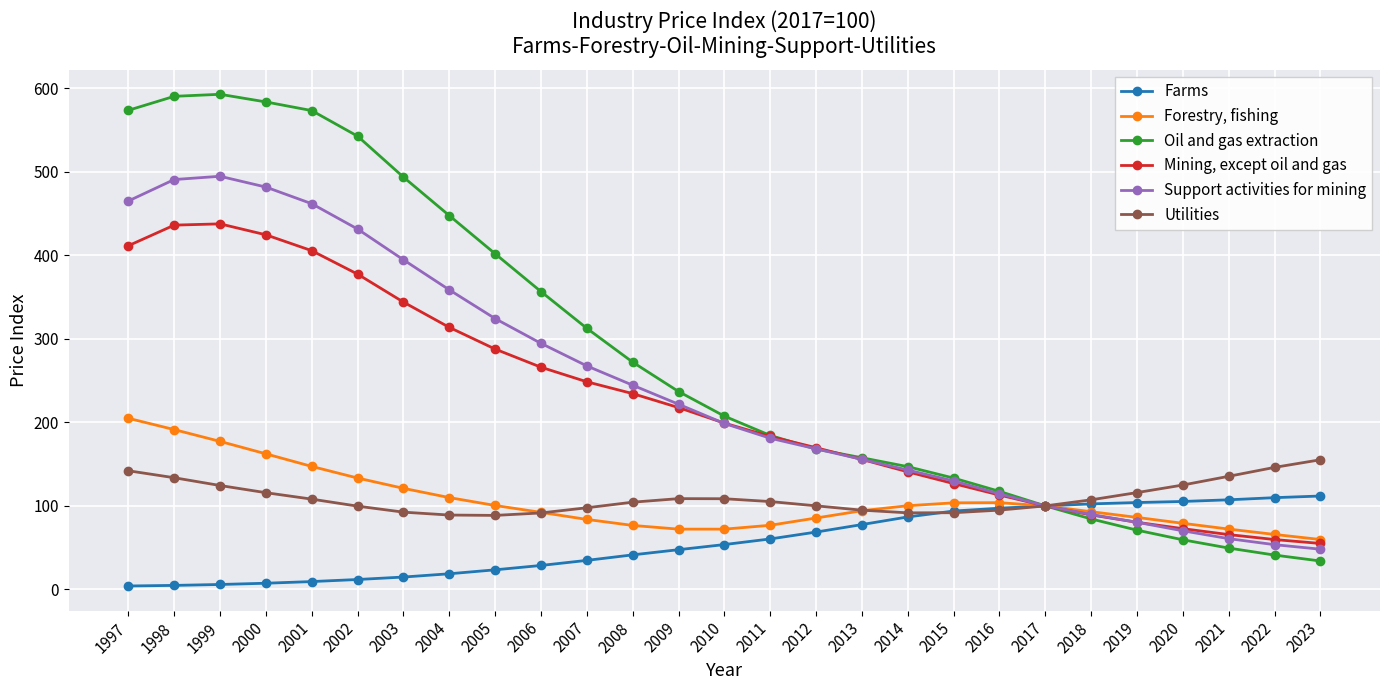

Which category has the highest value in the Forestry, fishing series?

1997